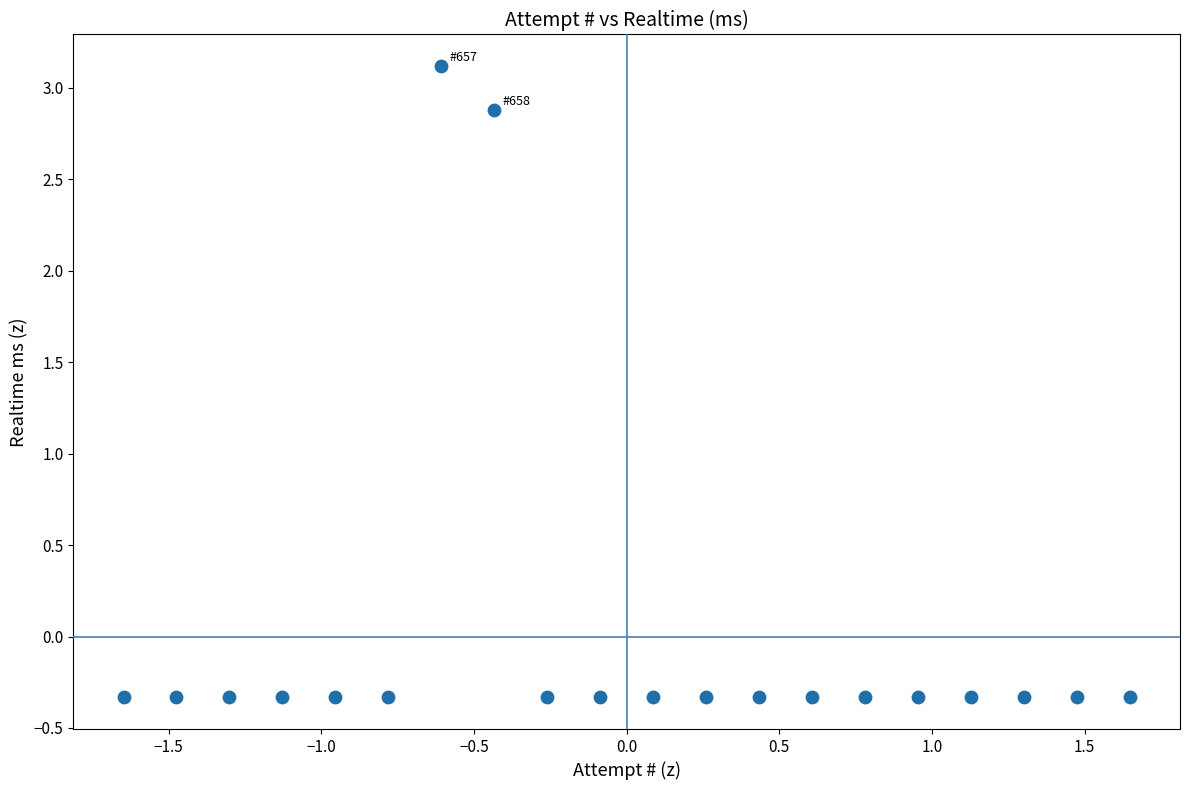

What is the range of Y values (max minus min)?

3.5